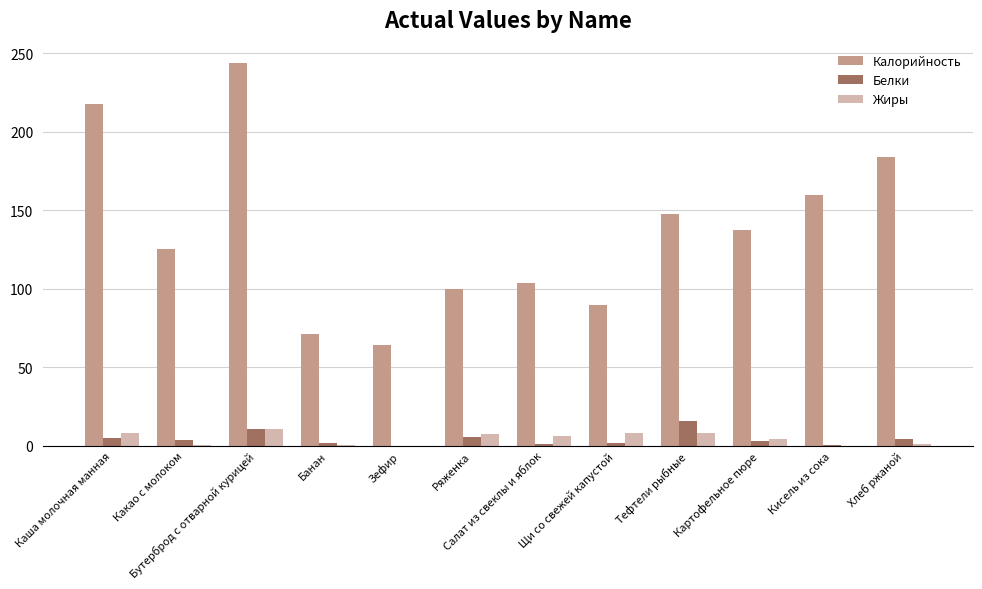

At which category does the chart reach its peak across all series?

Бутерброд с отварной курицей